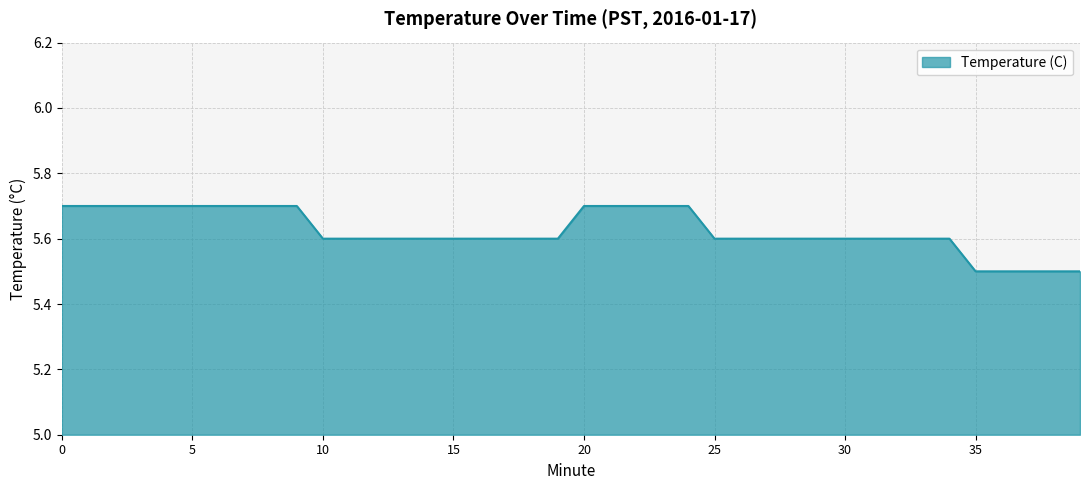

What is the minimum value shown in the chart?

5.5